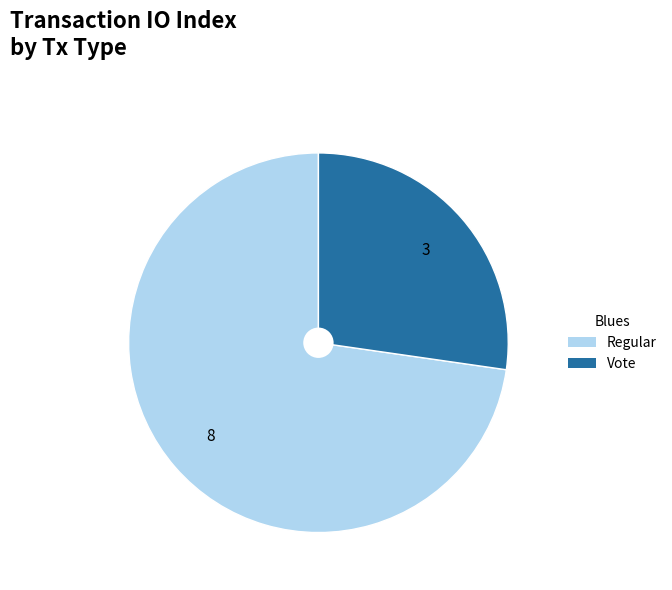

Which slice is the smallest?

Vote